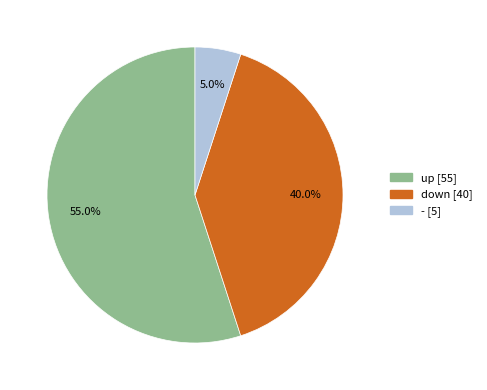

Which slice represents more than half of the pie?

up